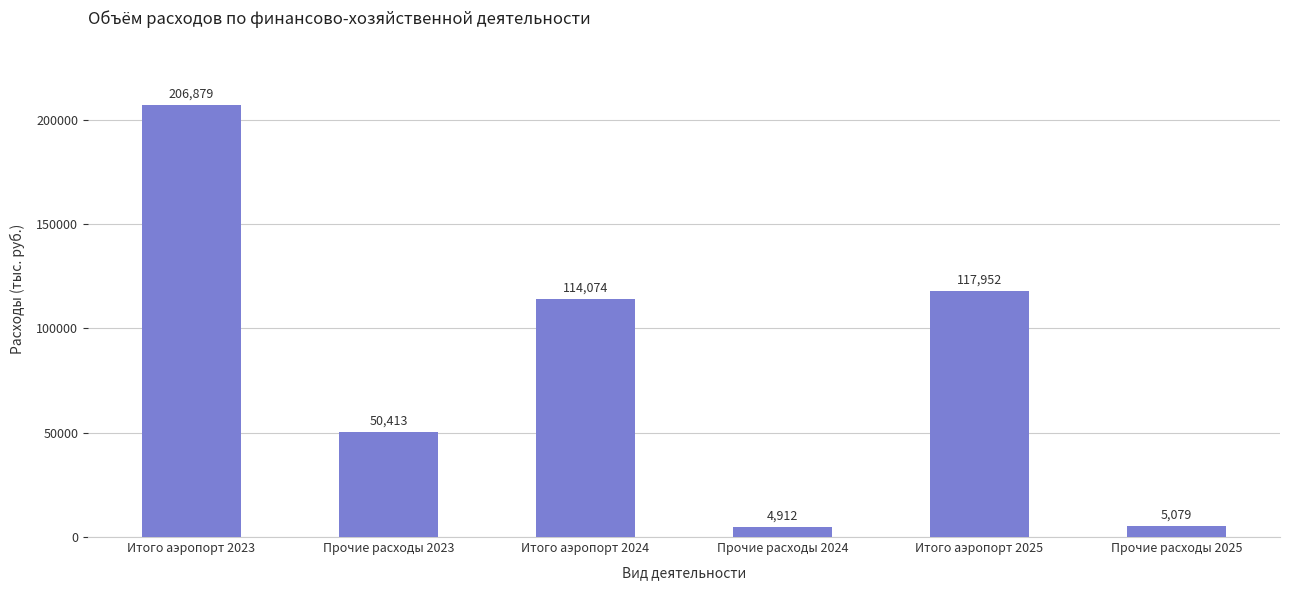

The chart shows a value of 174757 at Итого аэропорт 2025. True or false?

False